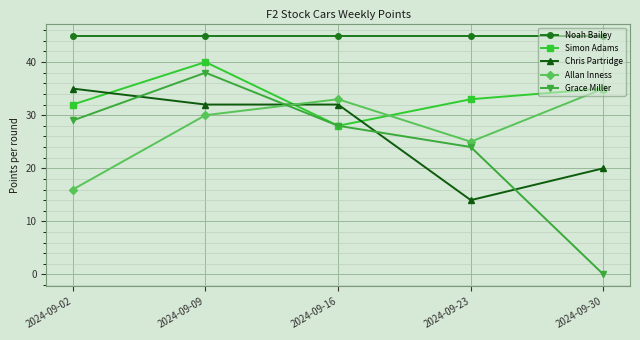

Which category has the lowest value across all series?

2024-09-30